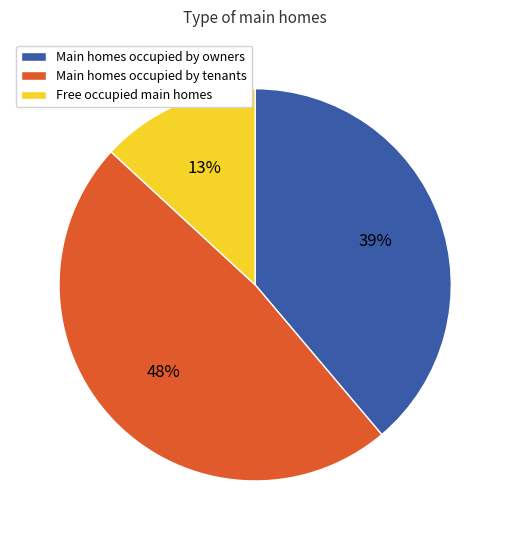

To the nearest percent, what is the difference between the largest and smallest slice percentages?

35%